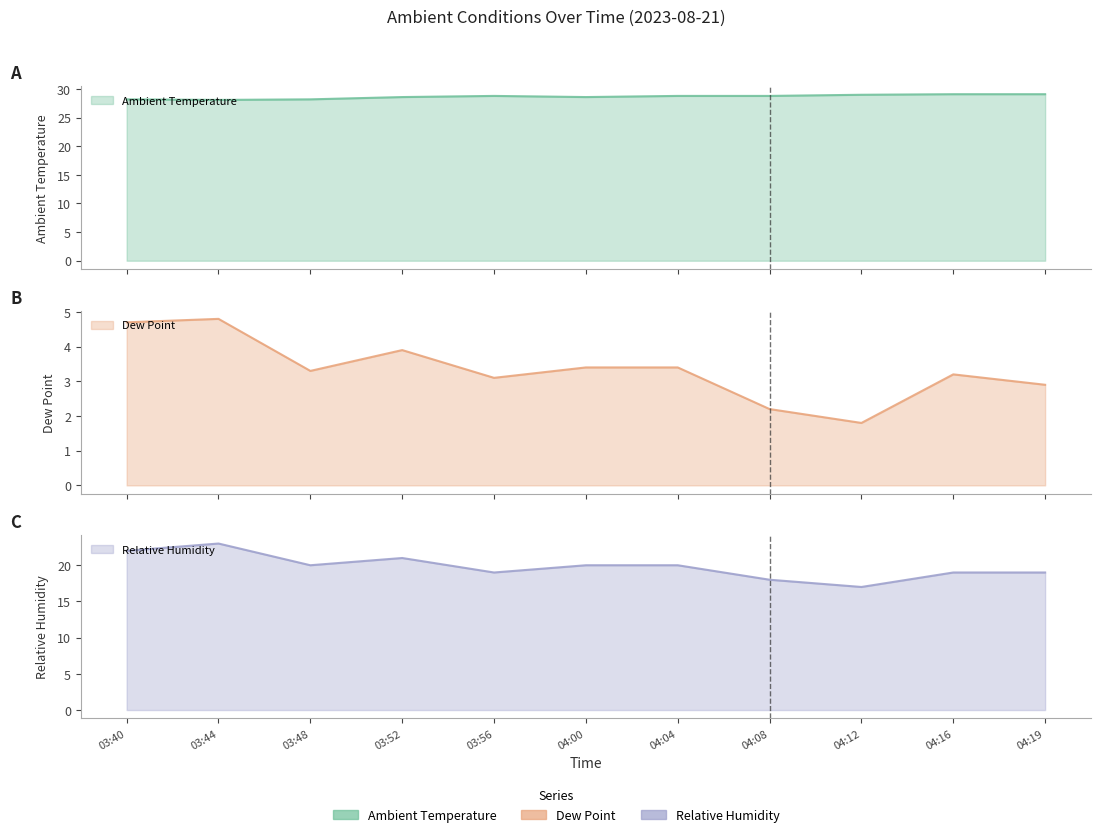

How many interior local valleys does the Dew Point series have?

3